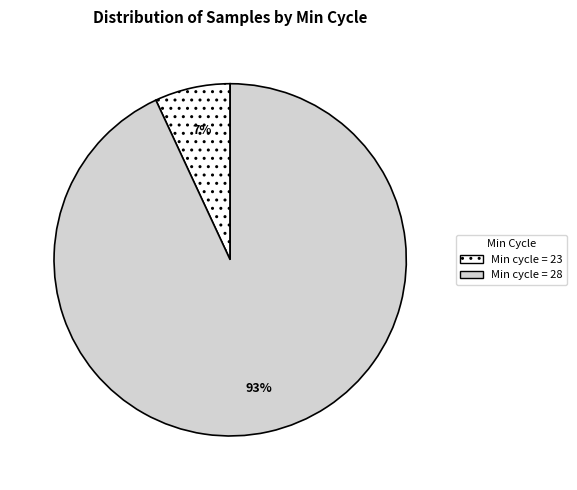

Is there any slice that represents more than half of the pie?

Yes